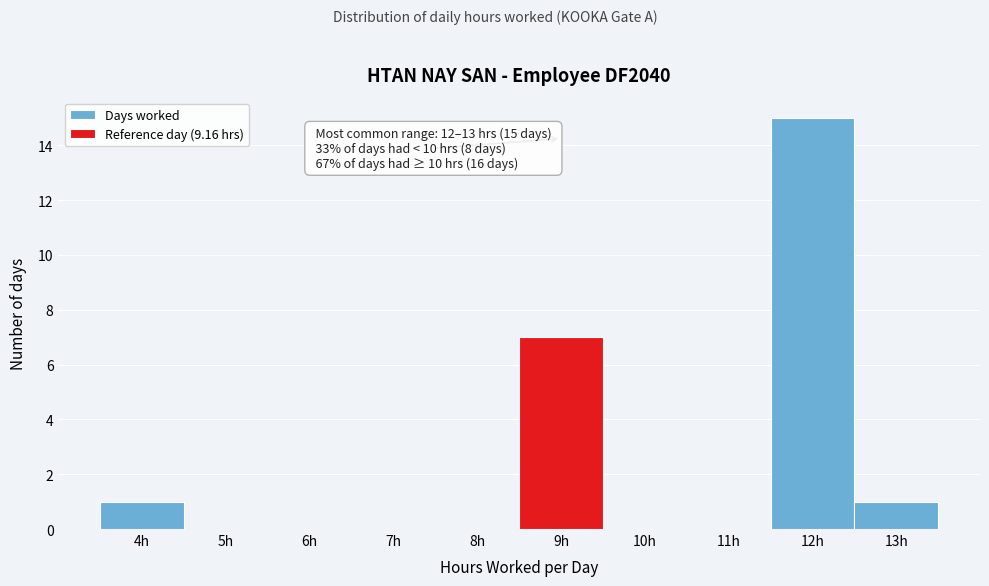

Reading left to right, list all the values displayed in this chart.

4h=1	5h=0	6h=0	7h=0	8h=0	9h=7	10h=0	11h=0	12h=15	13h=1